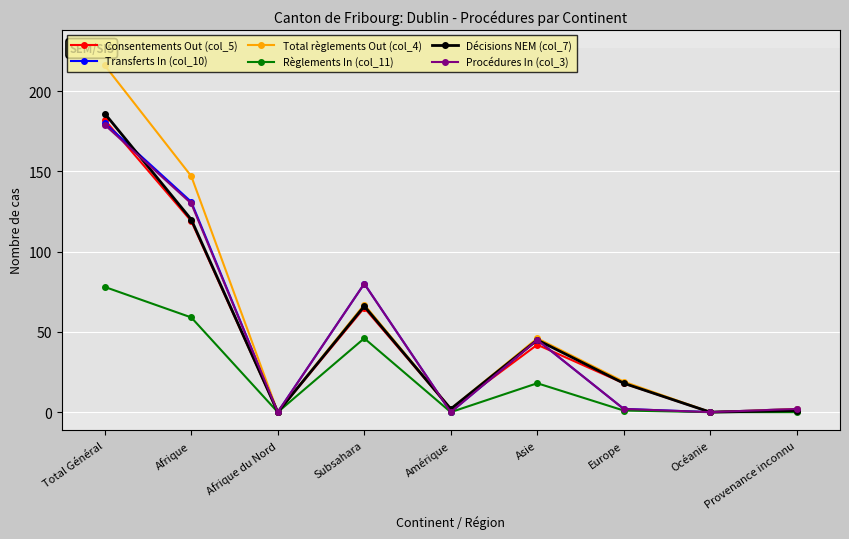

At which category is the sum across all series the highest?

Total Général